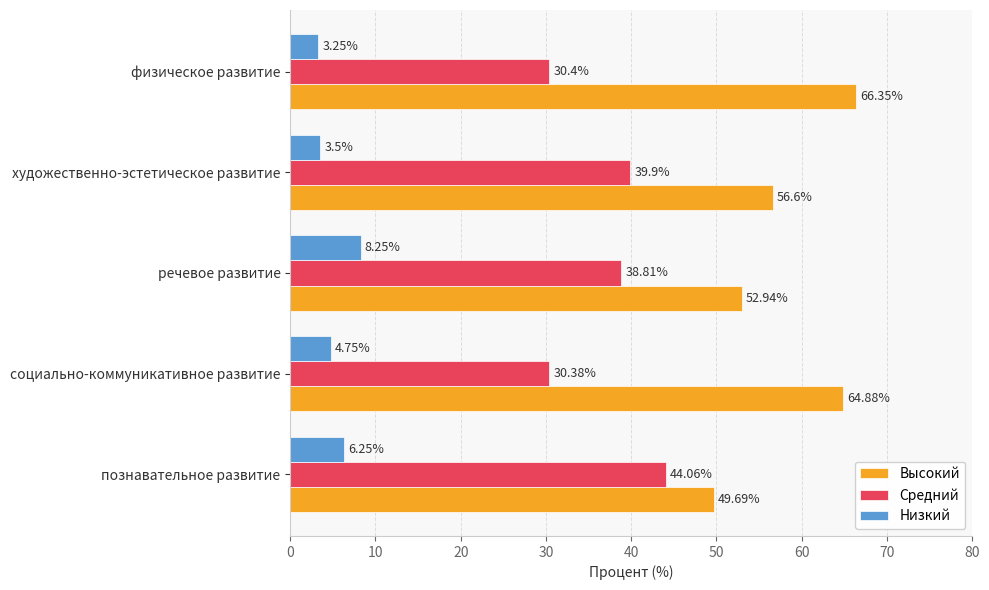

How many data points in Высокий are less than 56?

2